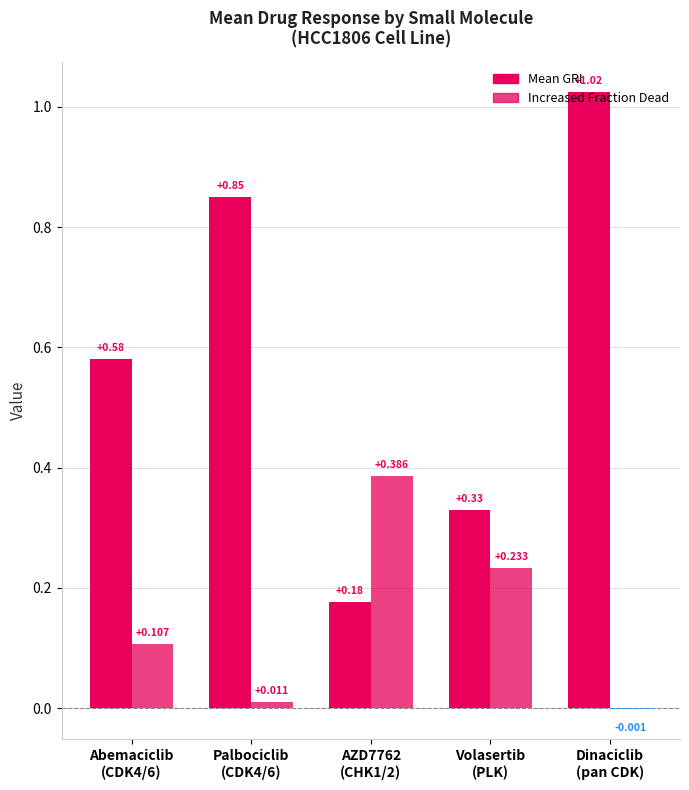

Which label corresponds to the smallest value in the chart?

Dinaciclib
(pan CDK)